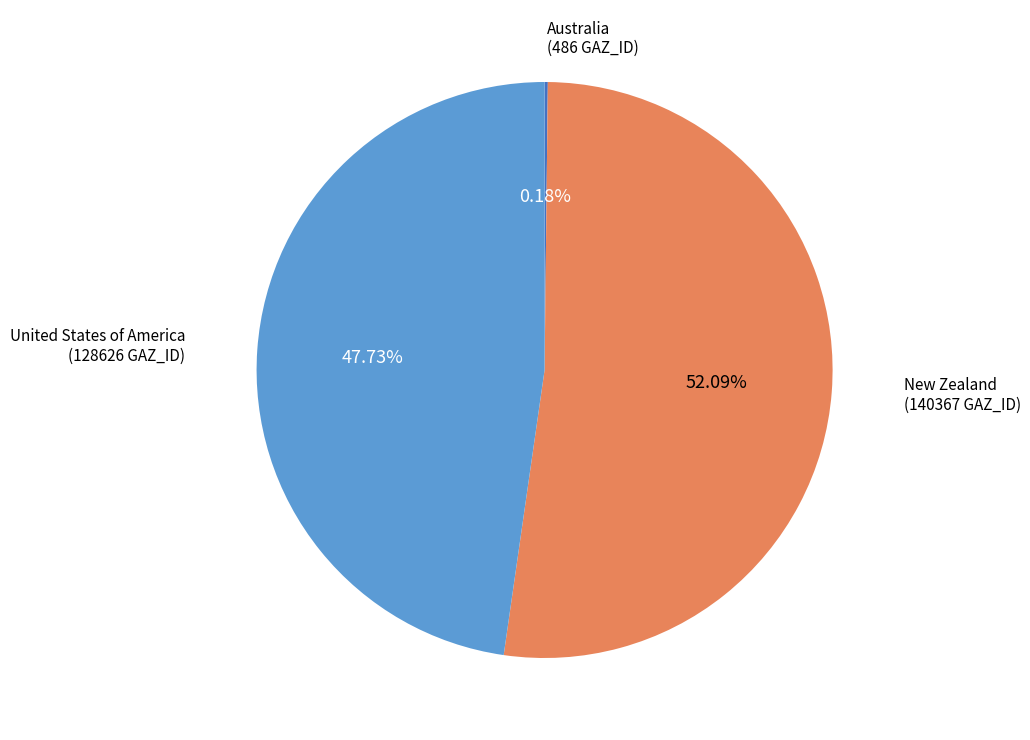

Is there a majority slice in this chart?

Yes